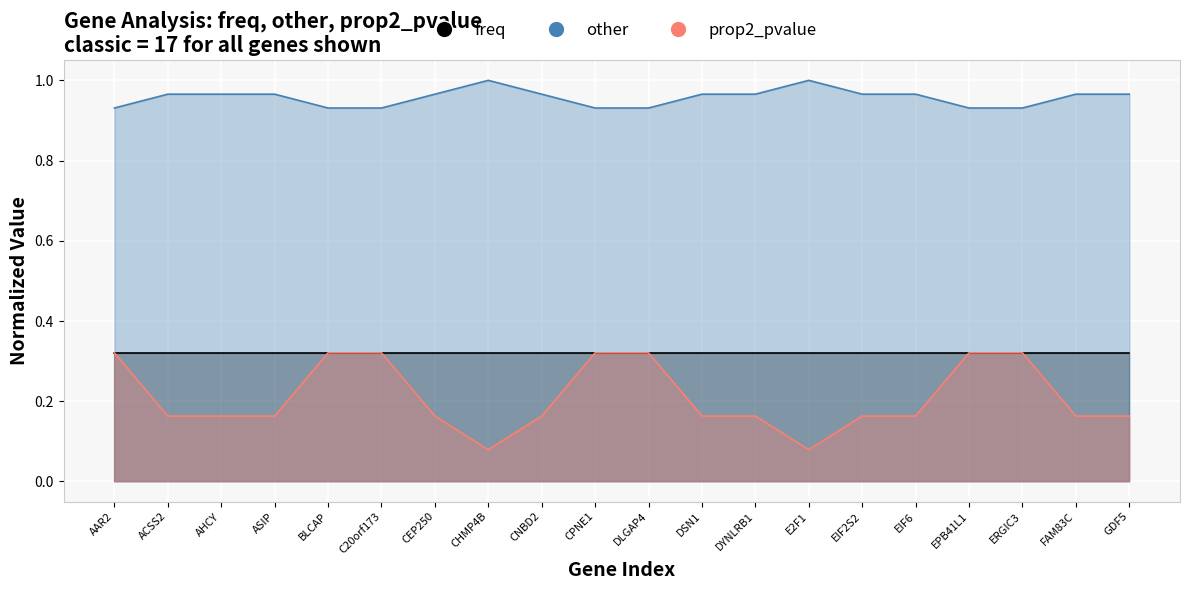

What is the lowest value of the other series?

0.9